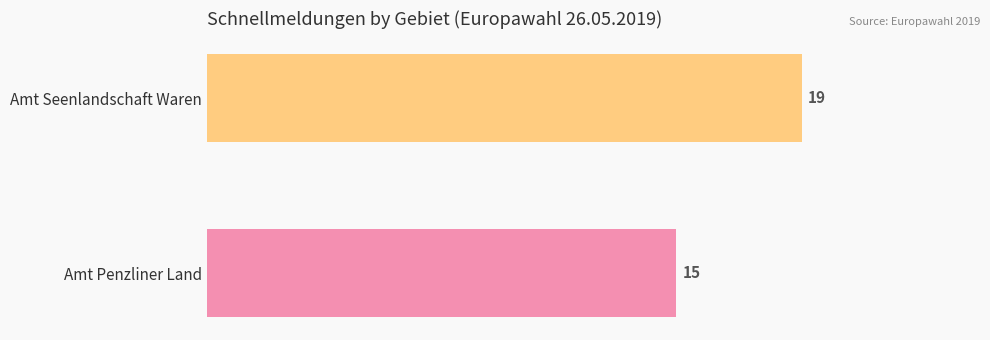

The value at Amt Seenlandschaft Waren is 26. True or false?

False